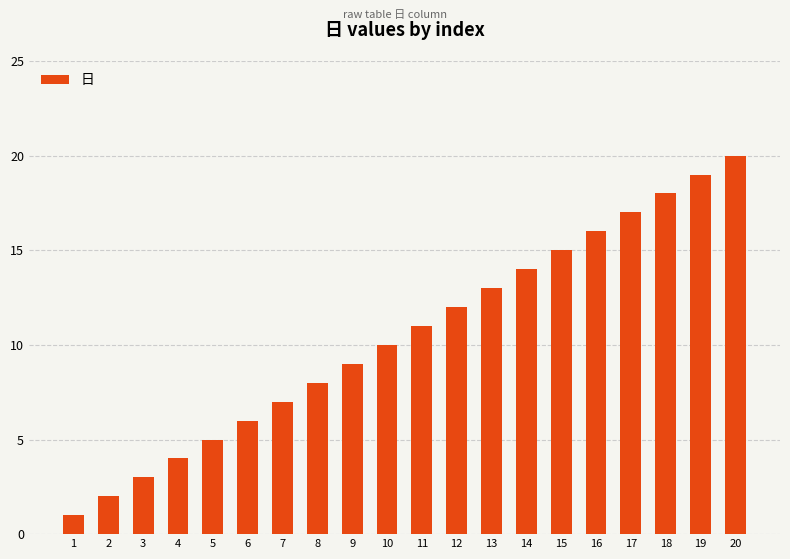

What is the difference between the maximum and second lowest values?

18